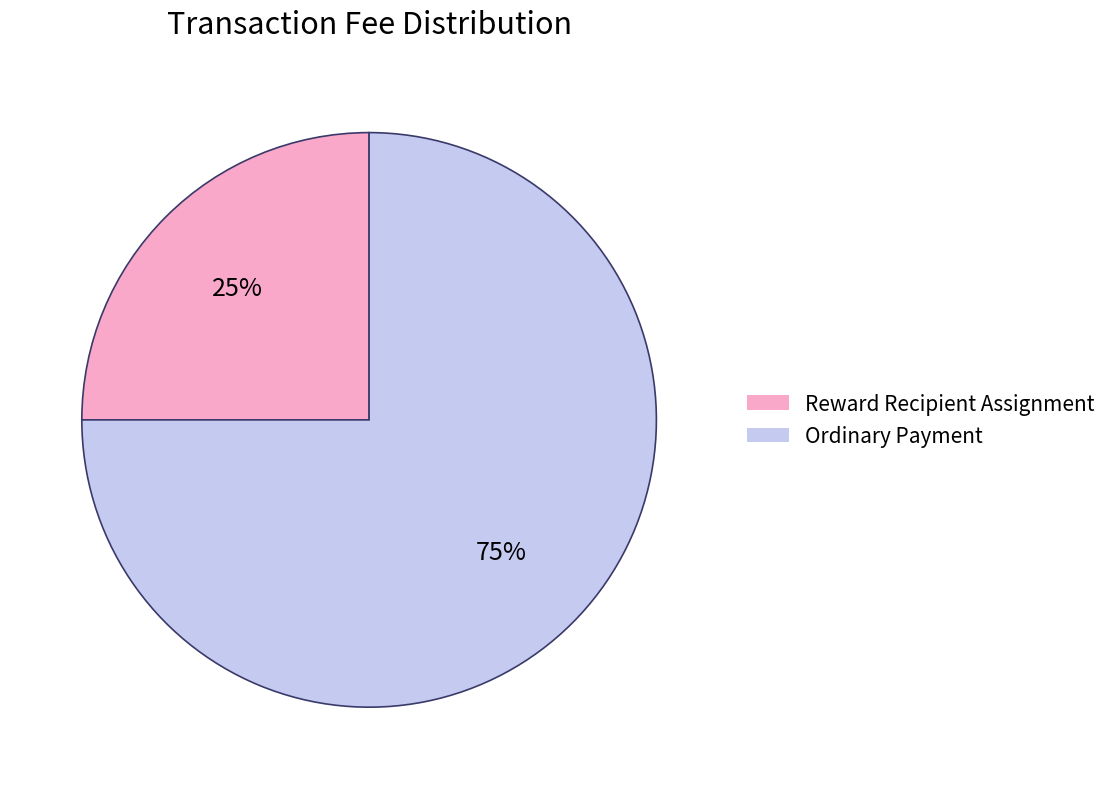

Is it true that Ordinary Payment is 75% of the pie?

True